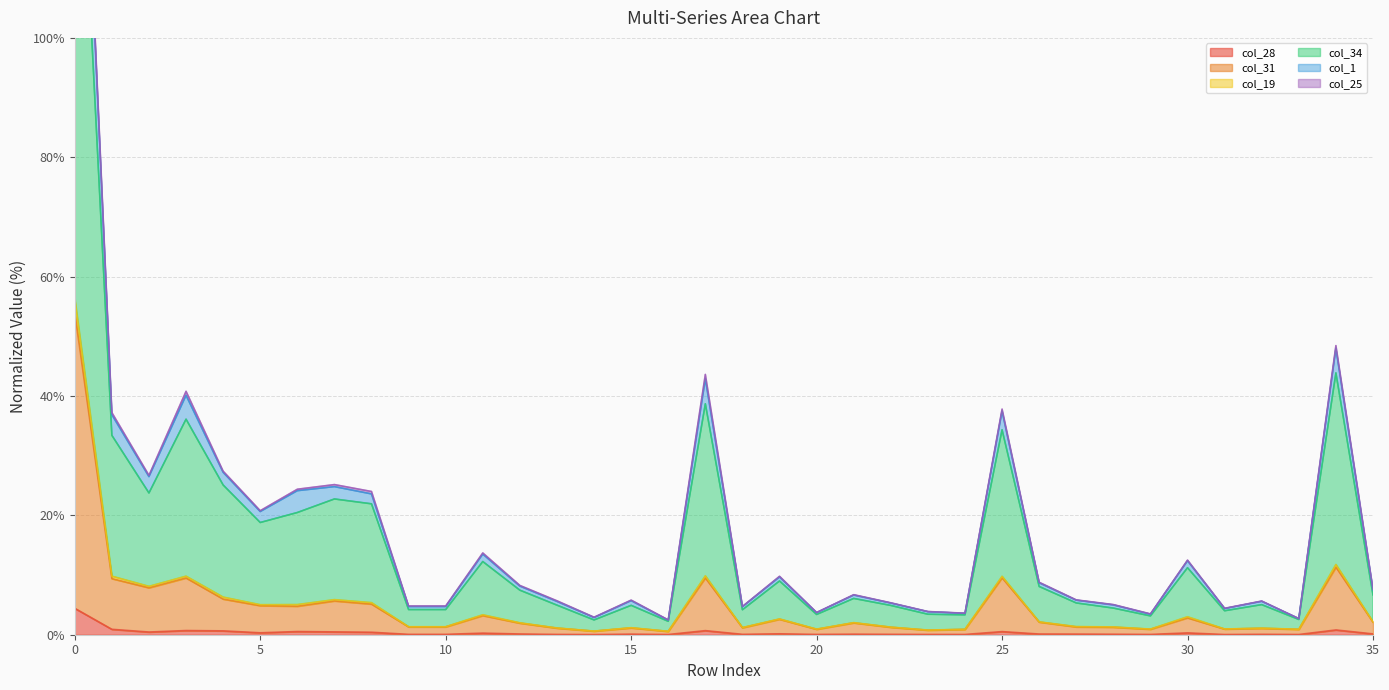

Does the chart display data point markers on the line(s)?

No